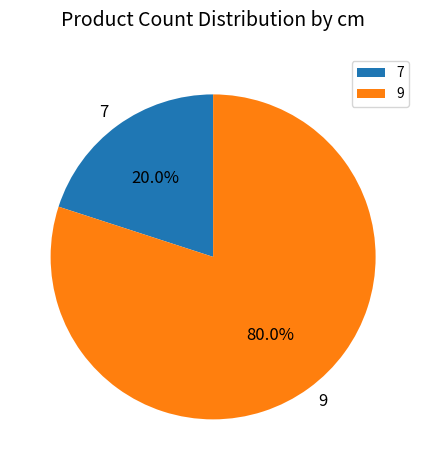

Does 7 represent more than half of the total?

No